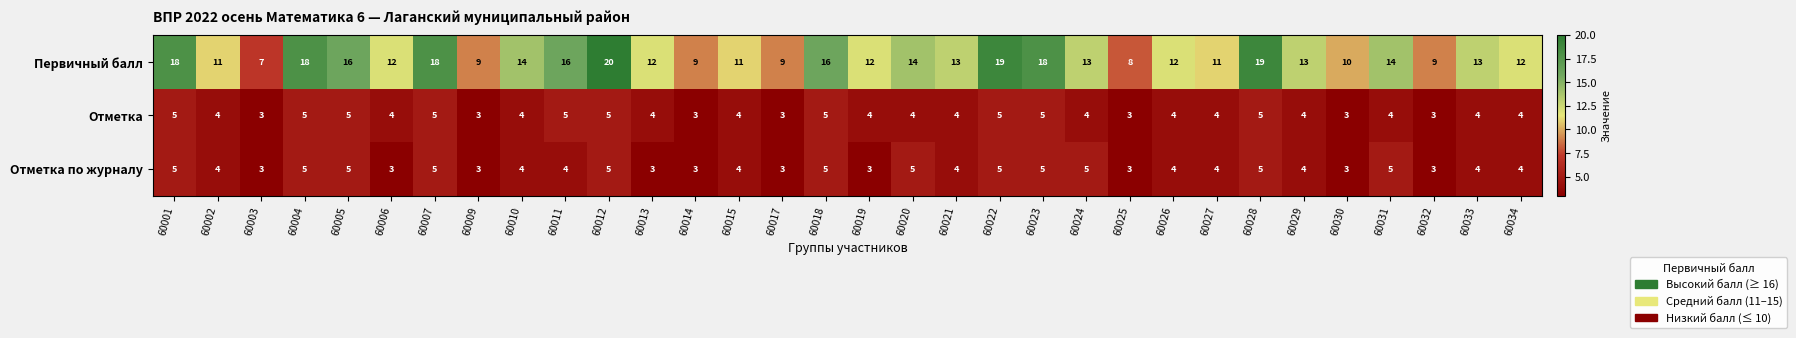

At how many categories does at least one series exceed 15?

10